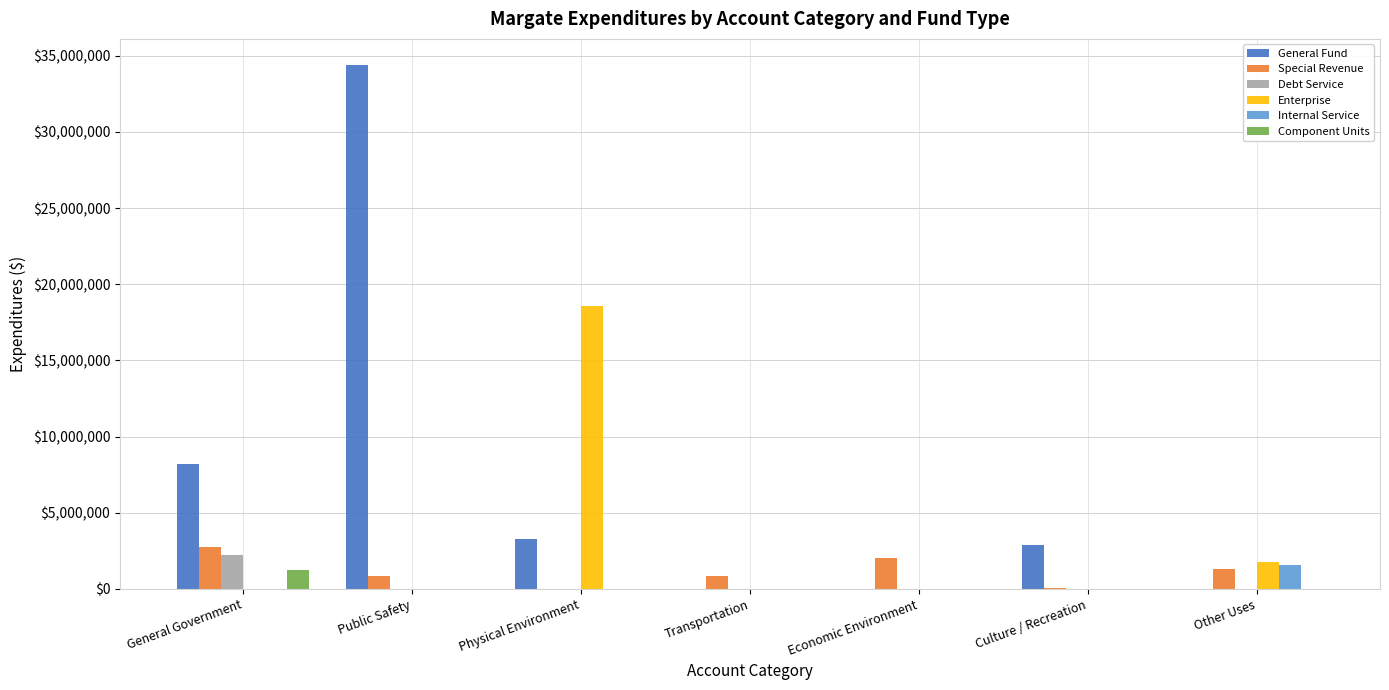

What is the sum of all Debt Service values?

2201921